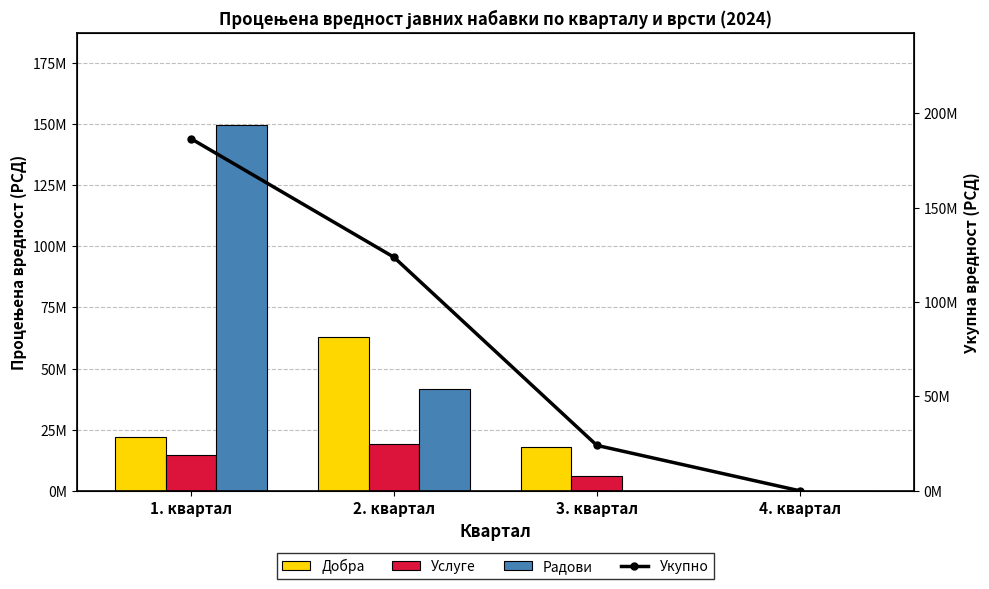

How many values in the Радови series exceed 41511971?

1